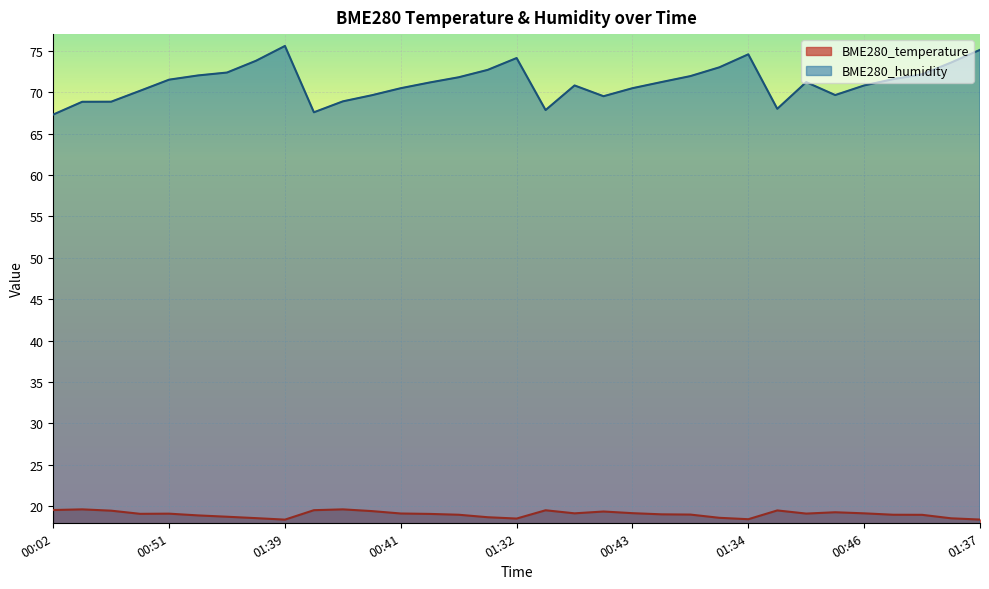

What position from the left is 00:02?

1